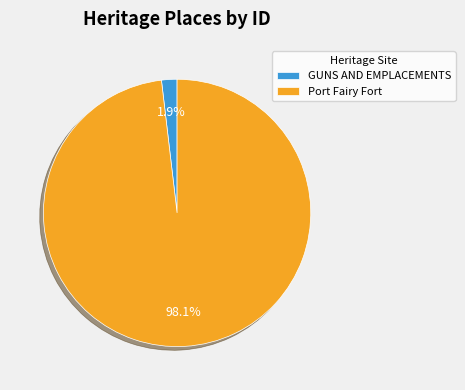

What is the largest slice in the pie chart?

Port Fairy Fort